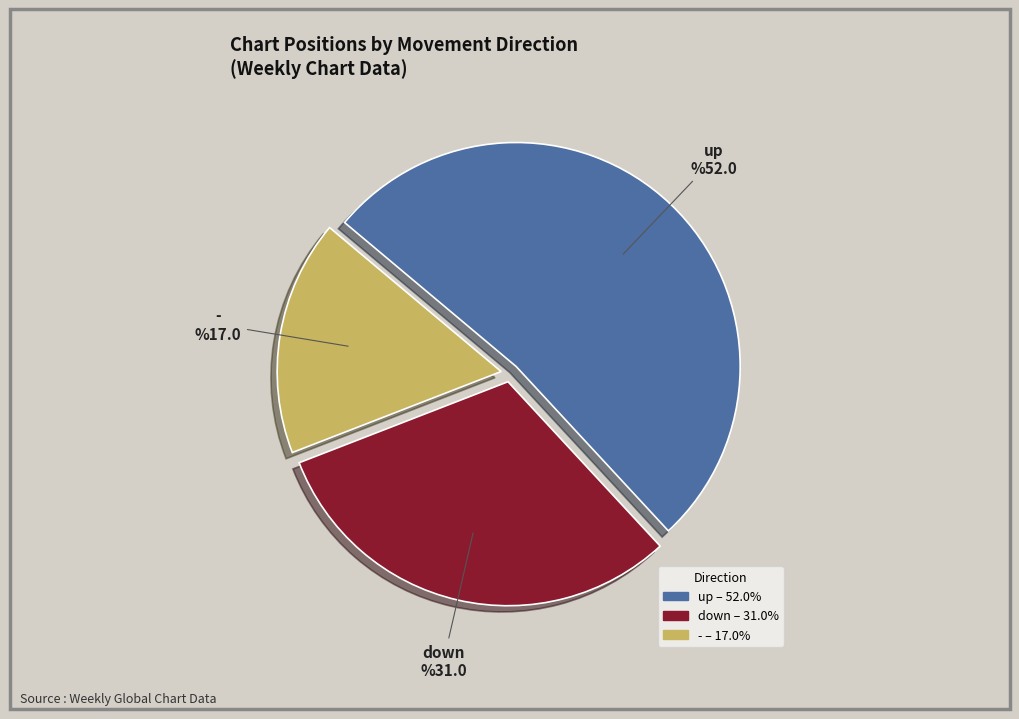

Which slice is the smallest?

-